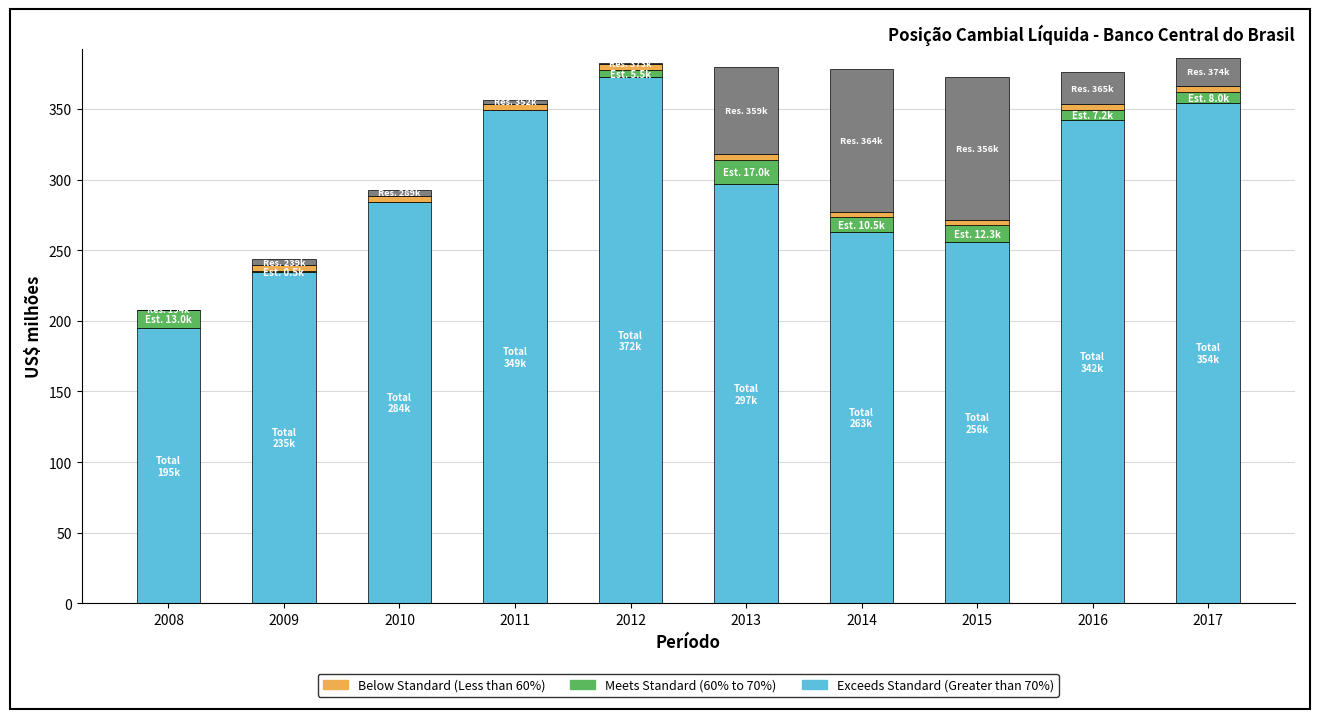

Is it true that Below Standard (Less than 60%) equals 4.2 at 2013?

True